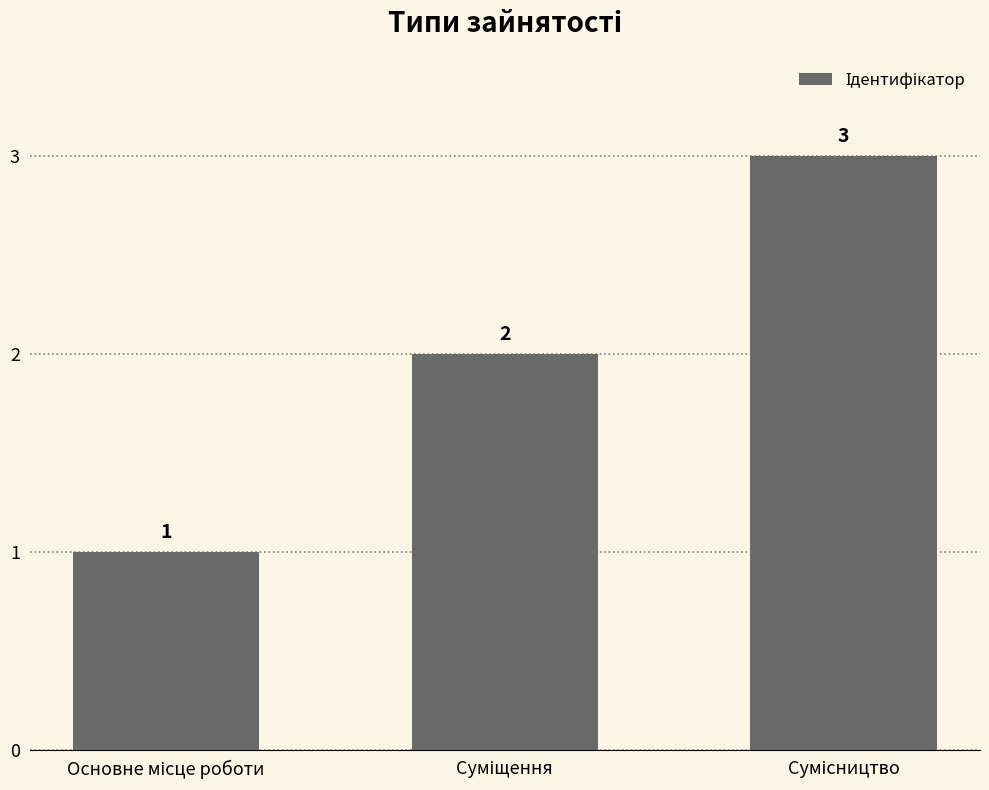

What is the greatest value displayed?

3